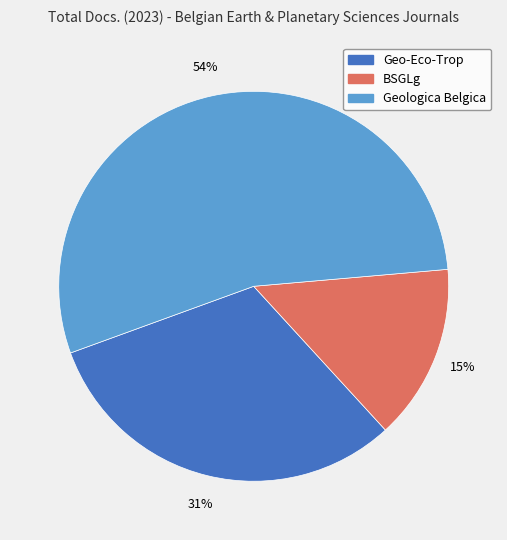

To the nearest percent, what percentage of the pie is Geologica Belgica?

54%